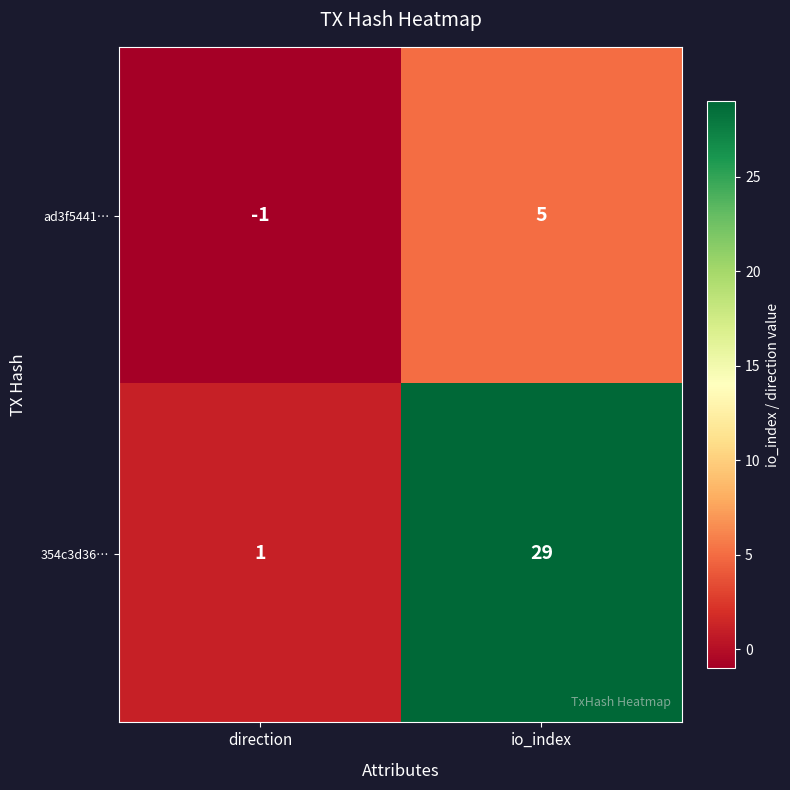

Which category has the lowest value in the 354c3d36… series?

direction